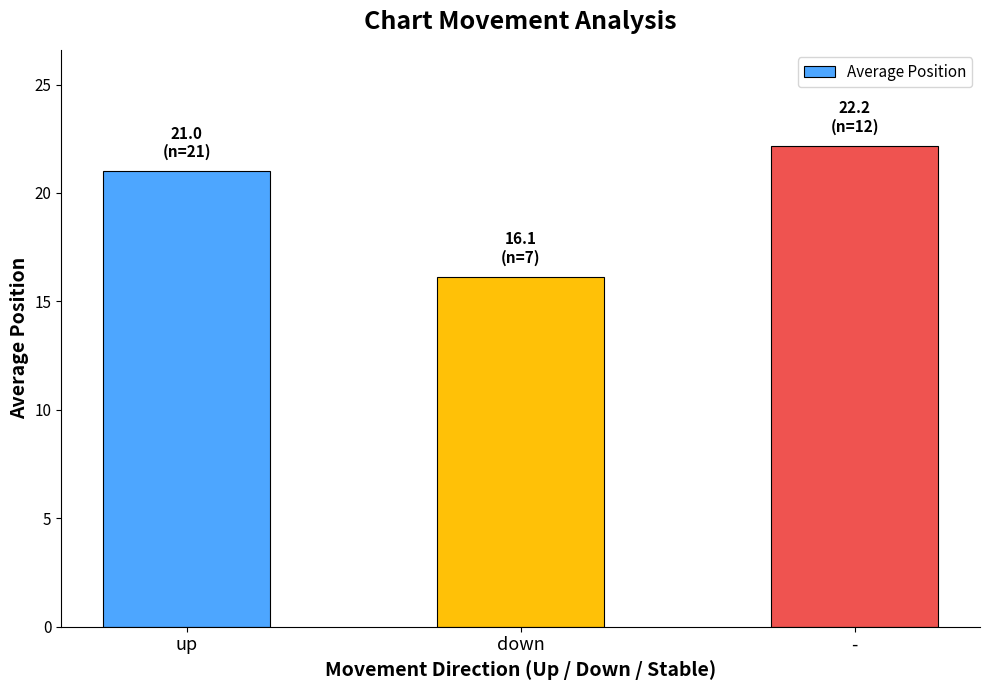

How many distinct data groups are displayed?

1